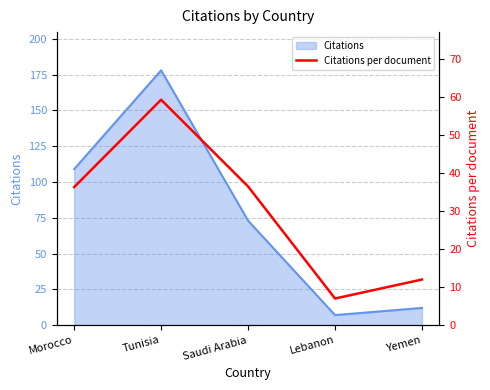

What is the label of the 1st point from the left?

Morocco